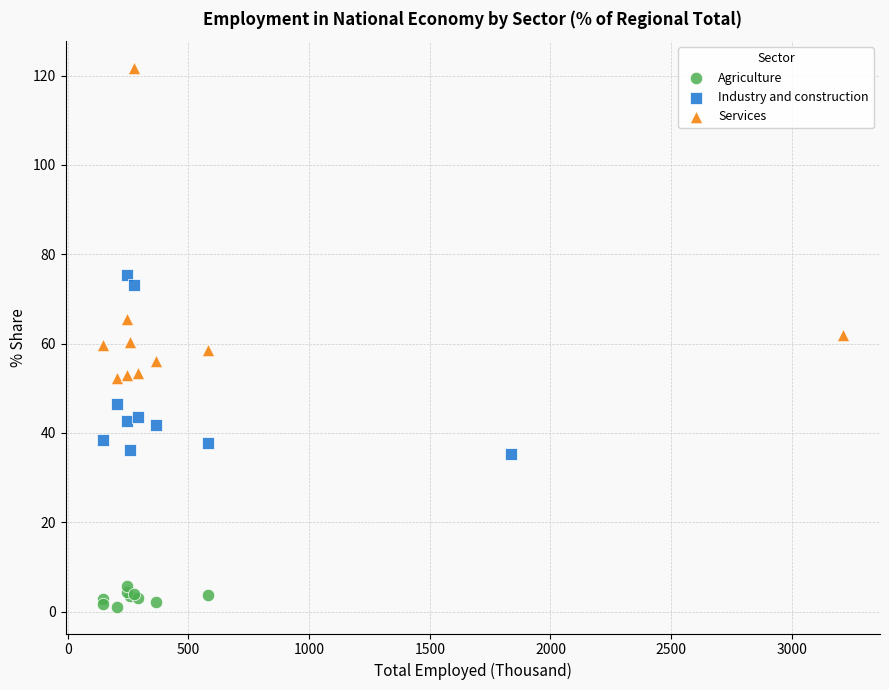

Which series reaches the minimum Y coordinate?

Agriculture